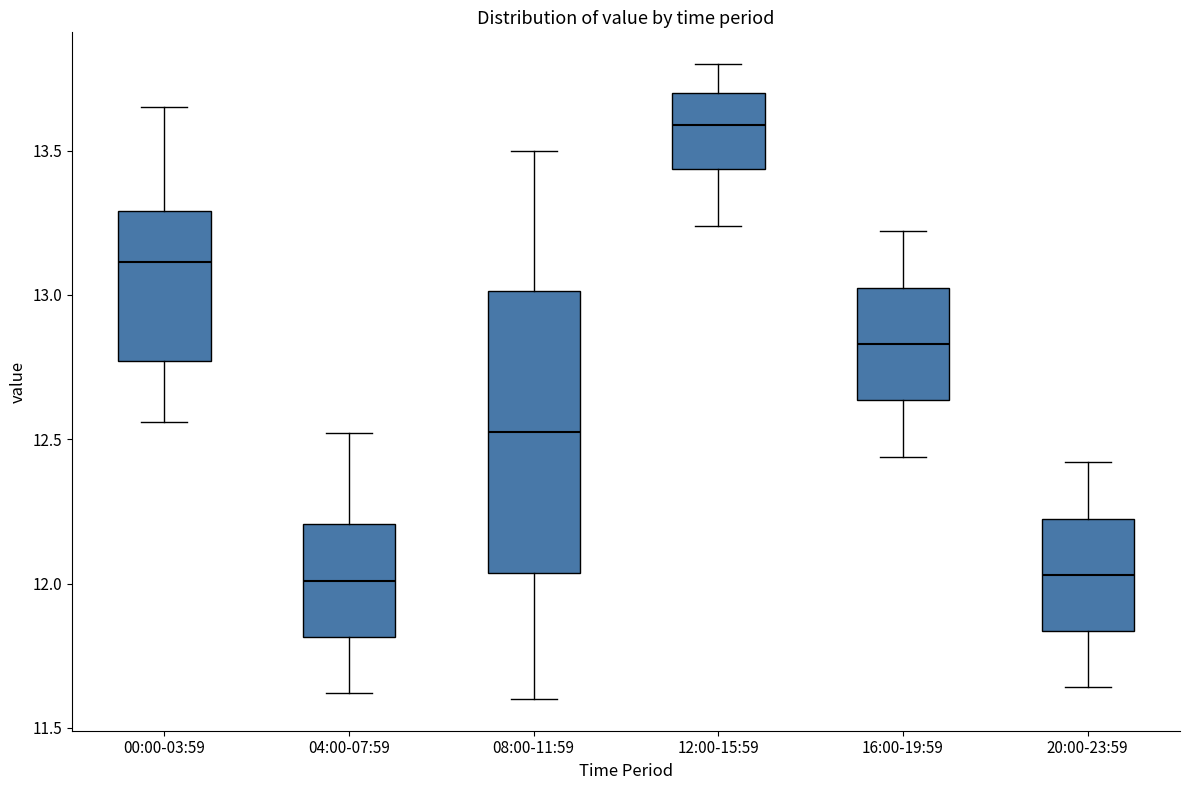

Comparing the boxes themselves (not the whiskers), which one is the tallest?

08:00-11:59